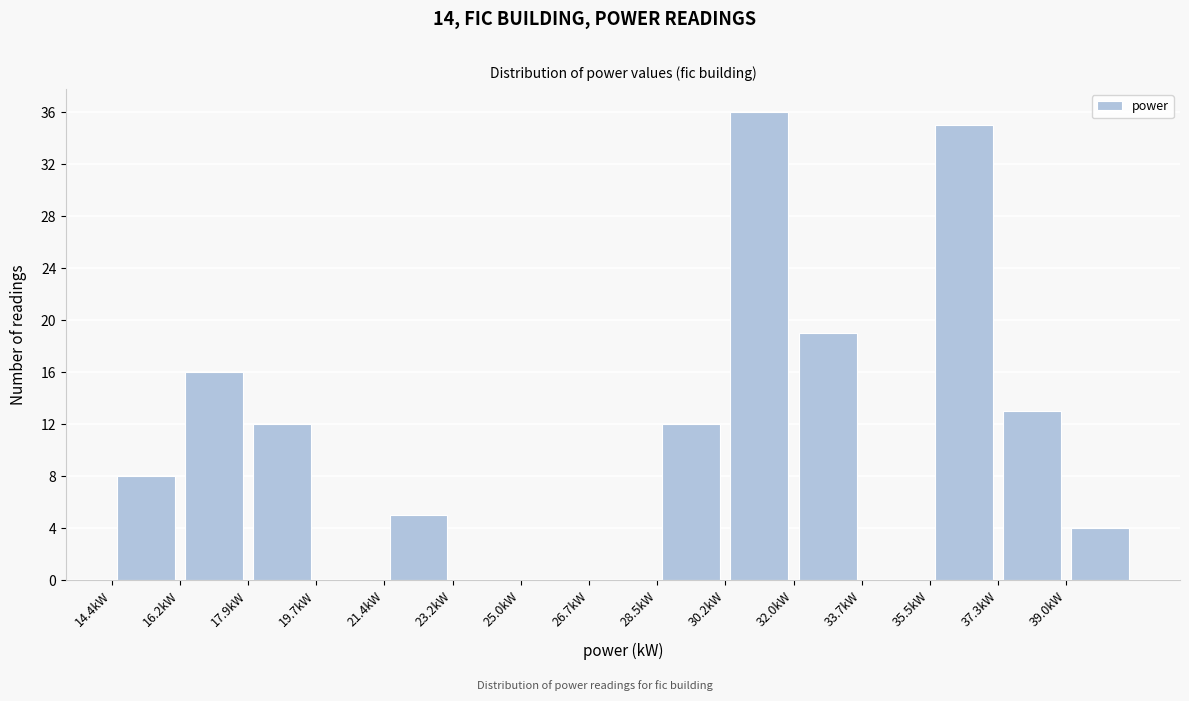

What is the height of the bar covering 21.4 to 23.2 on the x-axis? Neither the bar edges nor the heights are printed on the chart, so give them approximately, as read against the axes.

5